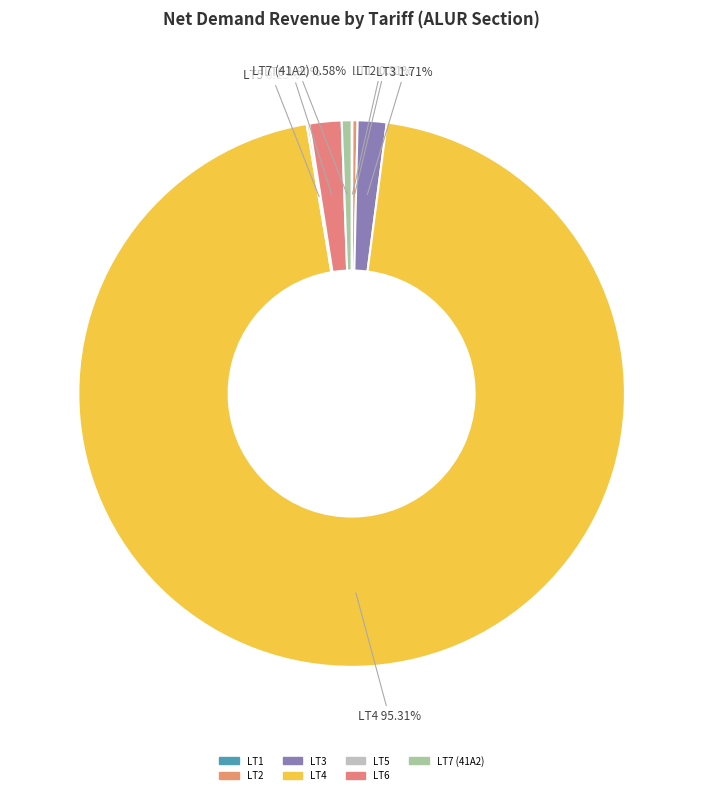

Is there a majority slice in this chart?

Yes